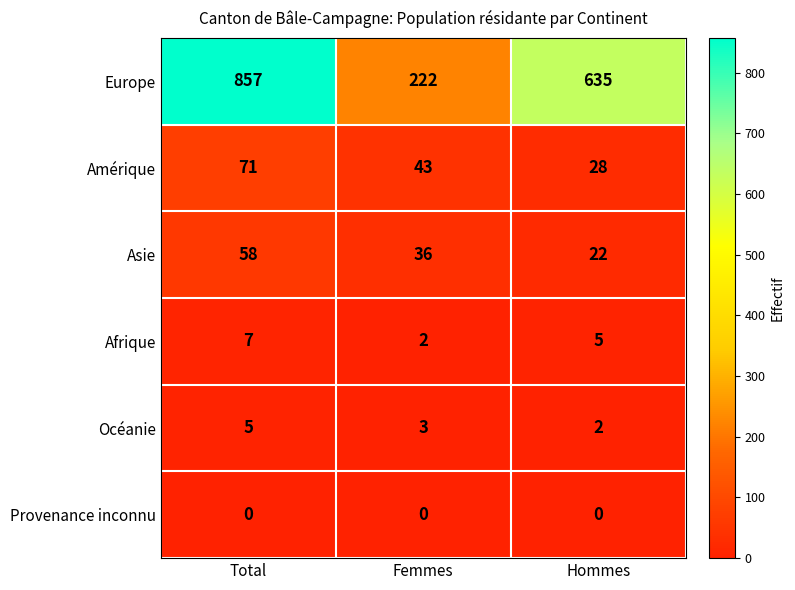

At which label does Océanie first exceed 3?

Total